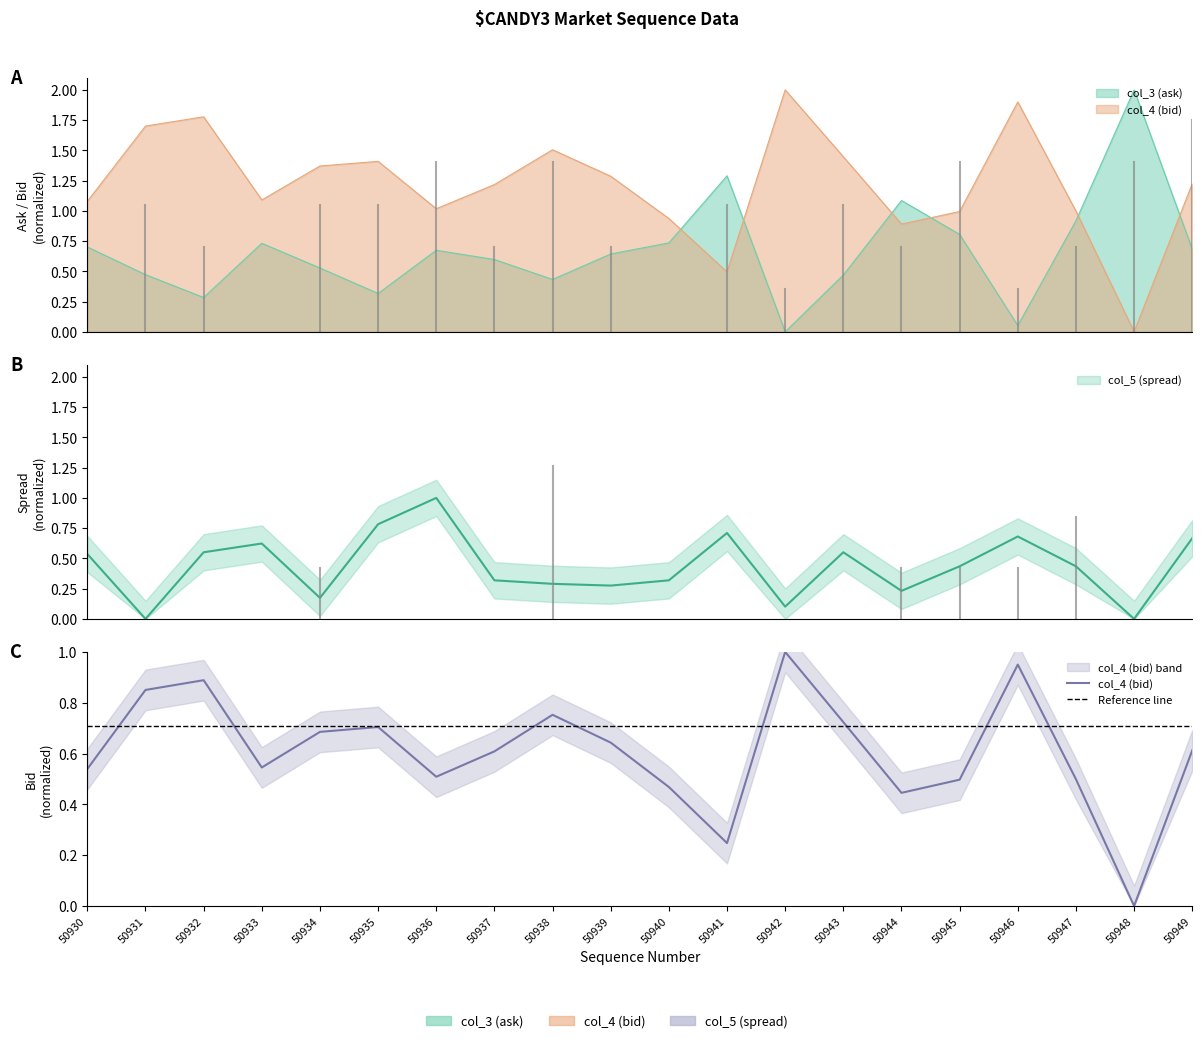

Reading left to right, extract all data points from this chart.

col_3 (ask): 0.7	0.5	0.3	0.7	0.5	0.3	0.7	0.6	0.4	0.6	0.7	1.3	0.0	0.5	1.1	0.8	0.1	0.9	2.0	0.7
col_4 (bid): 1.1	1.7	1.8	1.1	1.4	1.4	1.0	1.2	1.5	1.3	0.9	0.5	2.0	1.4	0.9	1.0	1.9	1.0	0.0	1.2
col_5 (spread): 0.5	0.0	0.6	0.6	0.2	0.8	1.0	0.3	0.3	0.3	0.3	0.7	0.1	0.6	0.2	0.4	0.7	0.4	0.0	0.7